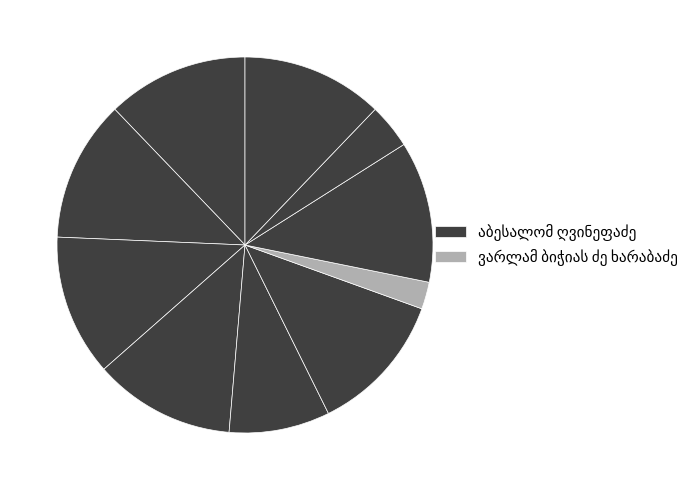

What is the smallest slice in the pie chart?

ვარლამ ბიჭიას ძე ხარაბაძე